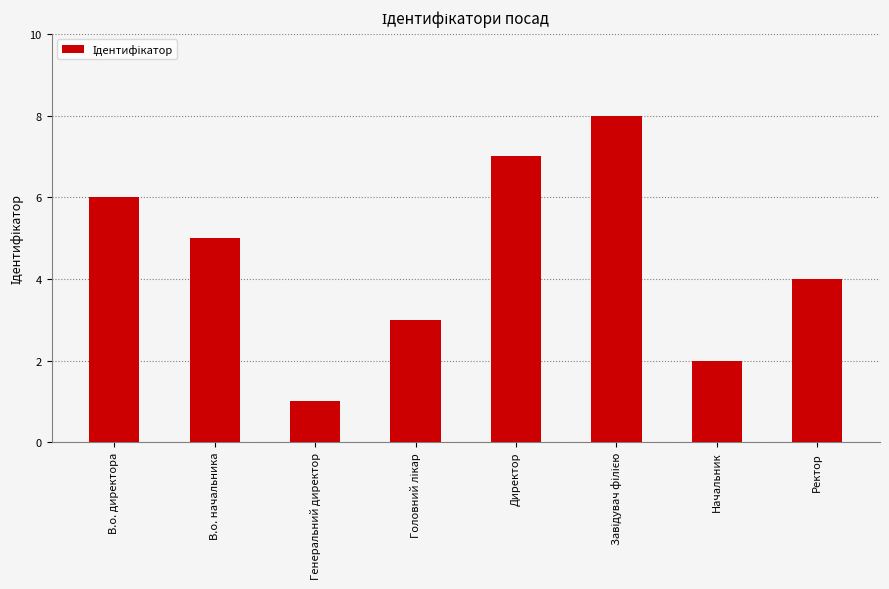

What is the greatest value displayed?

8